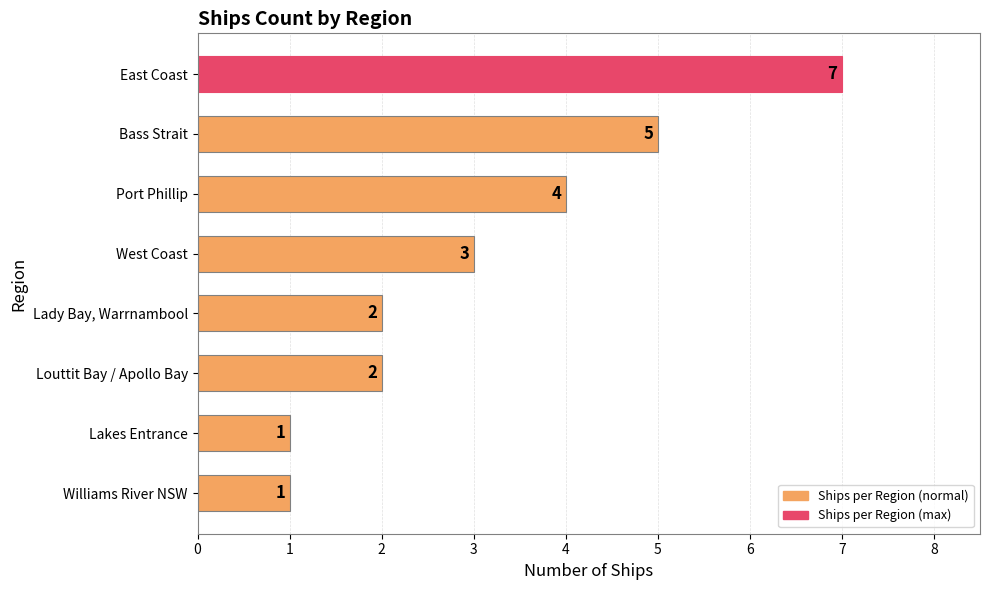

What is the difference between the maximum and second lowest values?

6